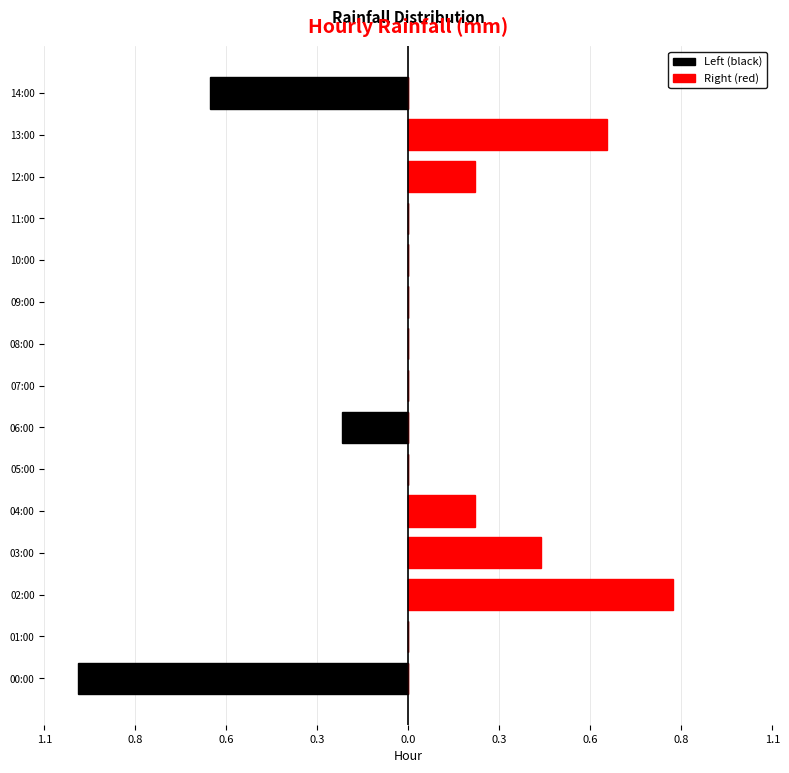

How many values in Left (black) are below zero?

3